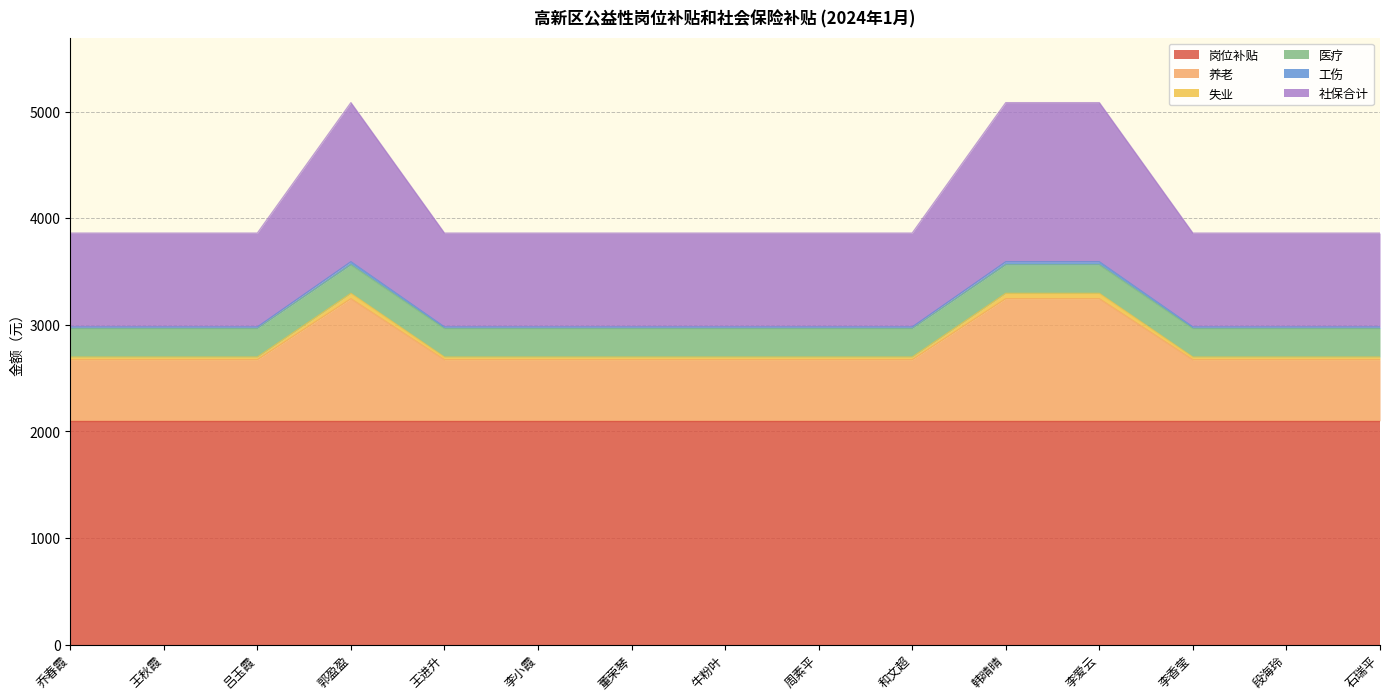

At how many categories does at least one series exceed 3427?

3